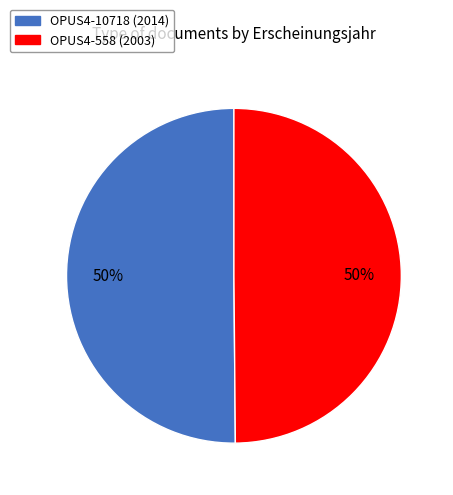

To the nearest percent, what is the combined percentage of OPUS4-558 and OPUS4-10718?

100%